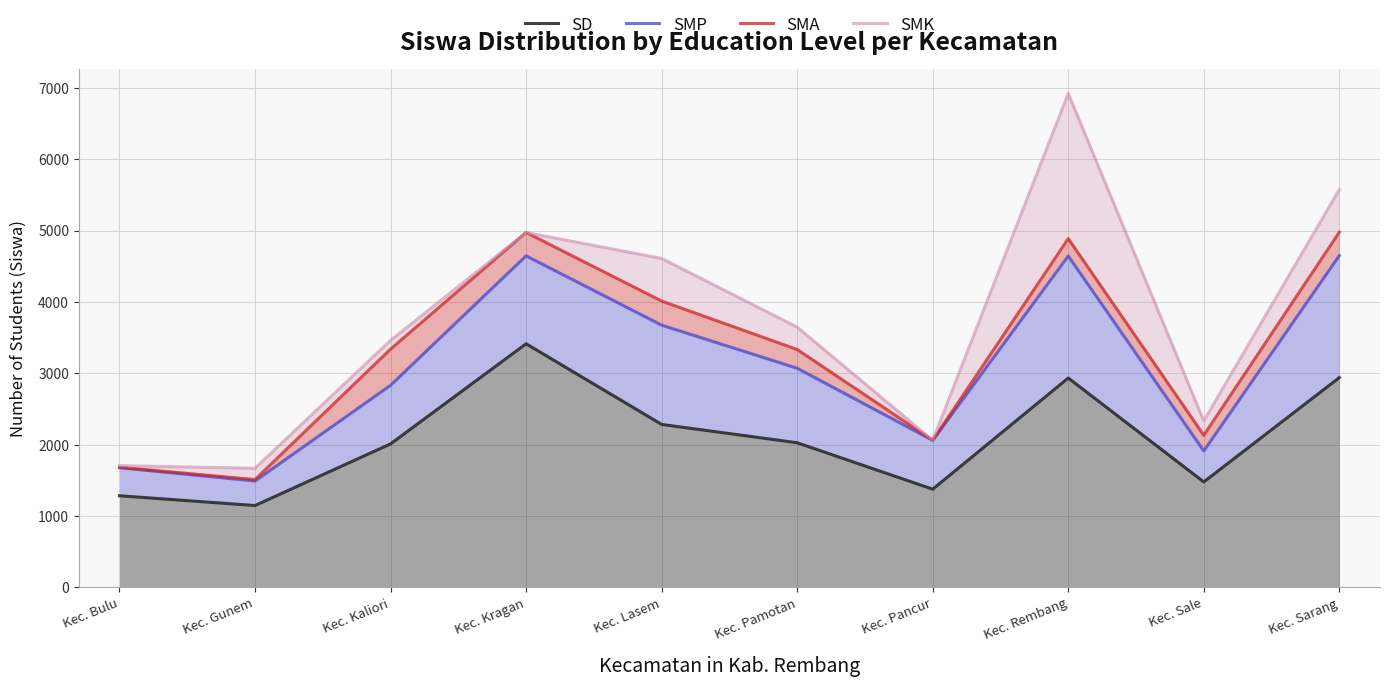

What is the difference between the maximum and minimum values in the SMK series?

5254